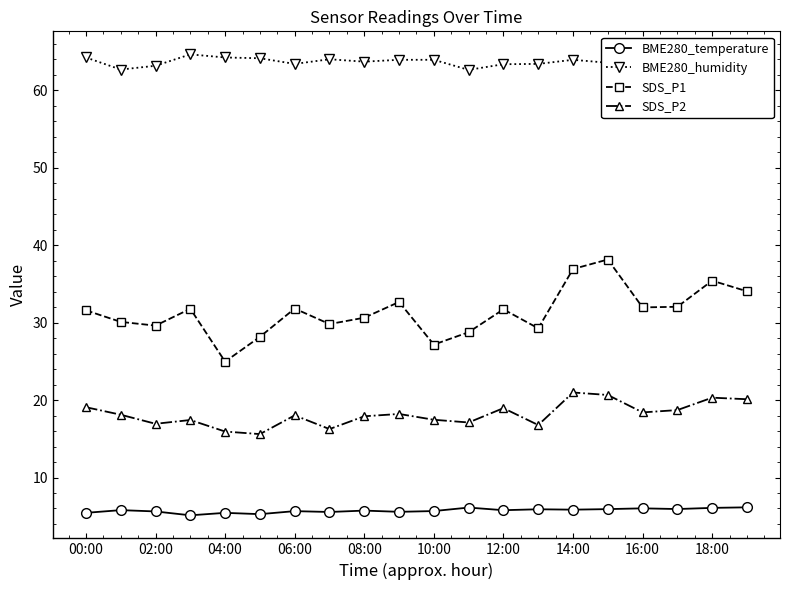

Rank the series by their maximum value, from highest to lowest.

BME280_humidity, SDS_P1, SDS_P2, BME280_temperature